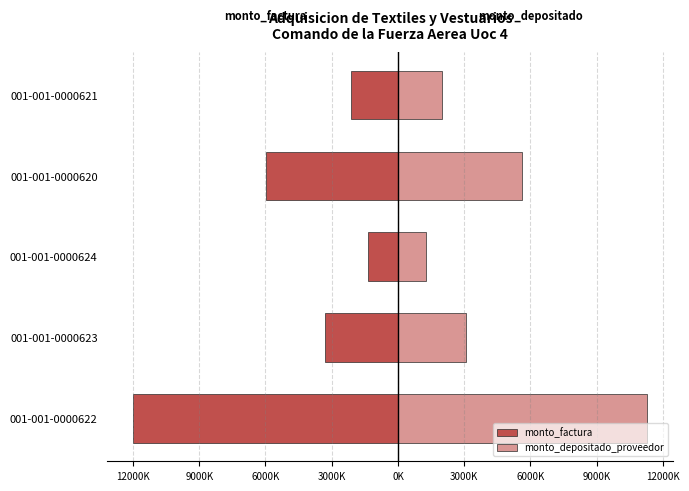

What is the maximum value shown in the chart?

11295310